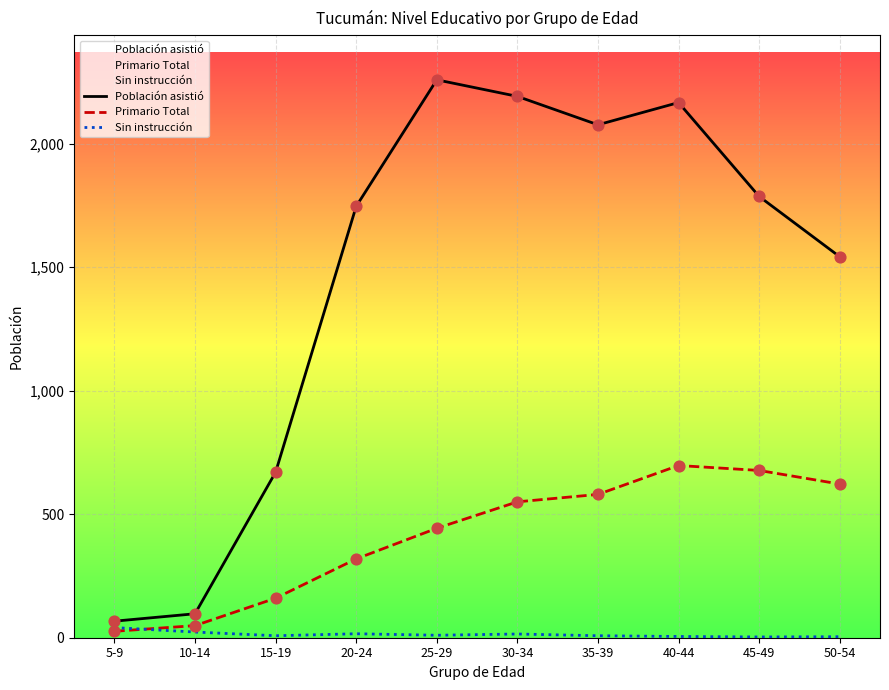

At which category is the sum across all series the highest?

40-44